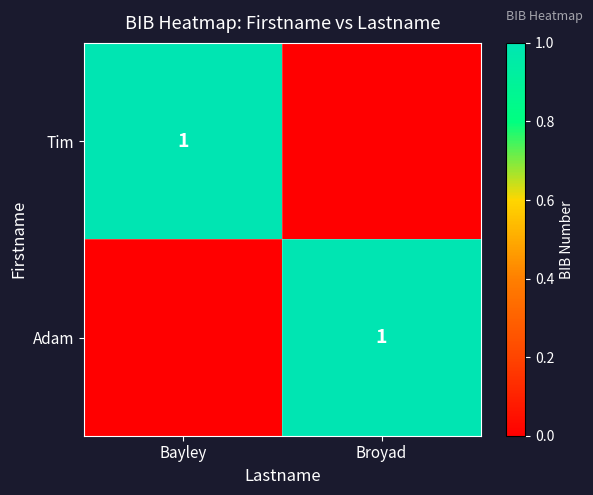

Between Bayley and Broyad, which is larger?

Bayley